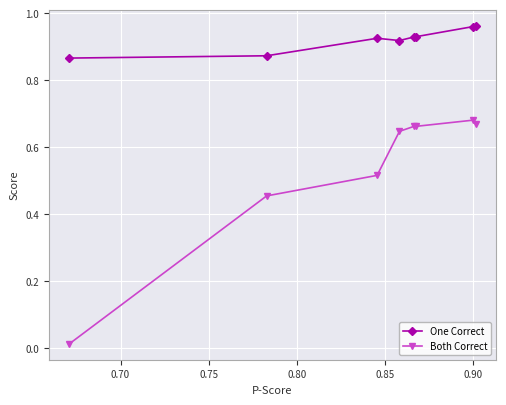

How many distinct data groups are displayed?

2